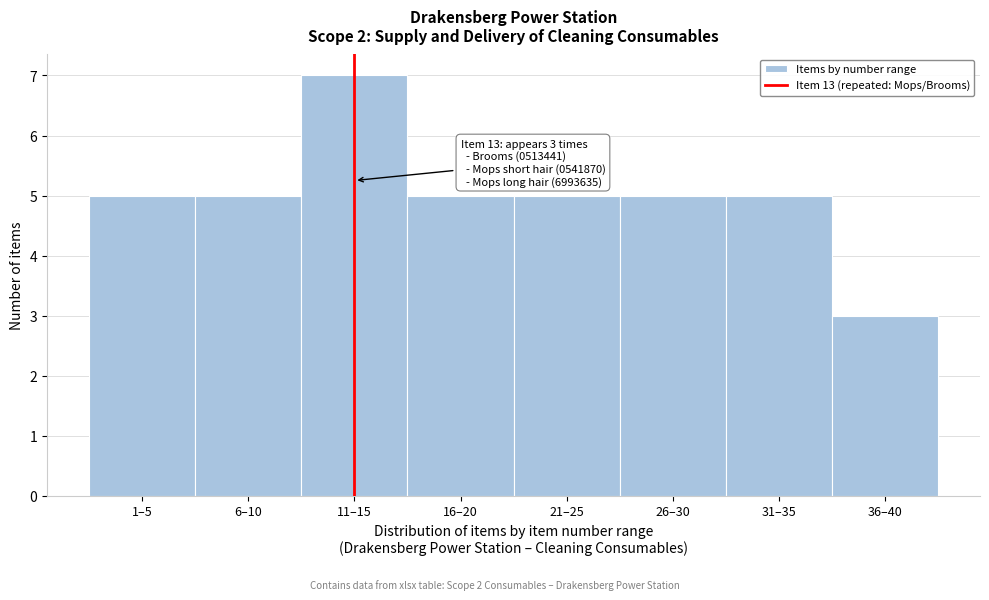

Reading left to right, list all the values displayed in this chart.

1–5=5	6–10=5	11–15=7	16–20=5	21–25=5	26–30=5	31–35=5	36–40=3